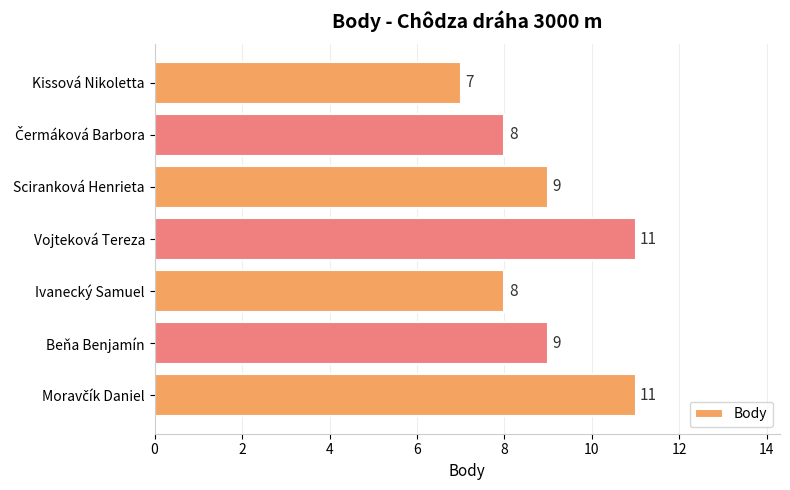

What is the minimum value shown in the chart?

7